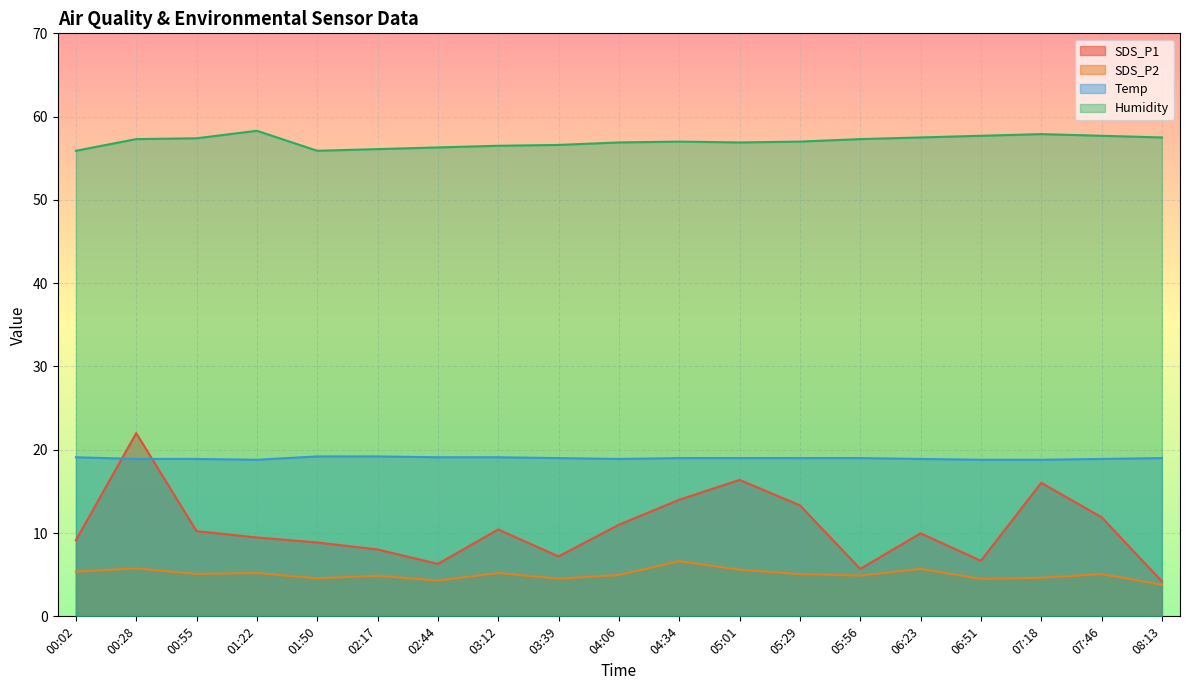

Reading left to right, transcribe all the data shown in this chart.

SDS_P1: 00:02=9.1	00:28=22.0	00:55=10.2	01:22=9.5	01:50=8.9	02:17=8.0	02:44=6.3	03:12=10.4	03:39=7.2	04:06=11.0	04:34=14.0	05:01=16.4	05:29=13.3	05:56=5.7	06:23=10.0	06:51=6.7	07:18=16.0	07:46=11.9	08:13=4.2
SDS_P2: 00:02=5.4	00:28=5.8	00:55=5.1	01:22=5.2	01:50=4.6	02:17=4.9	02:44=4.3	03:12=5.2	03:39=4.5	04:06=5.0	04:34=6.6	05:01=5.6	05:29=5.1	05:56=4.9	06:23=5.7	06:51=4.5	07:18=4.6	07:46=5.1	08:13=3.8
Temp: 00:02=19.1	00:28=18.9	00:55=18.9	01:22=18.8	01:50=19.2	02:17=19.2	02:44=19.1	03:12=19.1	03:39=19.0	04:06=18.9	04:34=19.0	05:01=19.0	05:29=19.0	05:56=19.0	06:23=18.9	06:51=18.8	07:18=18.8	07:46=18.9	08:13=19.0
Humidity: 00:02=55.9	00:28=57.3	00:55=57.4	01:22=58.3	01:50=55.9	02:17=56.1	02:44=56.3	03:12=56.5	03:39=56.6	04:06=56.9	04:34=57.0	05:01=56.9	05:29=57.0	05:56=57.3	06:23=57.5	06:51=57.7	07:18=57.9	07:46=57.7	08:13=57.5